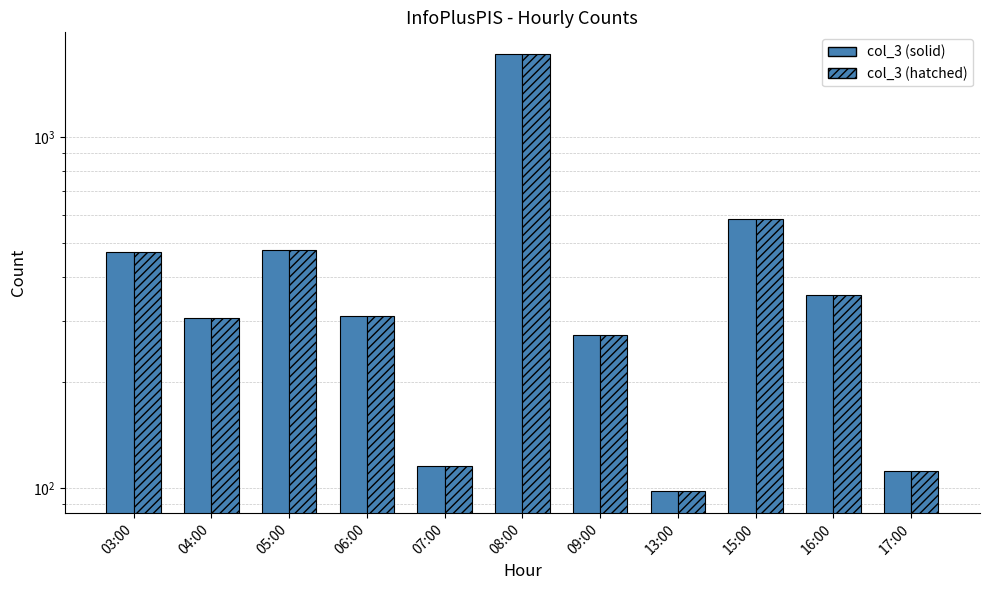

How many values in the col_3 (solid) series exceed 310?

5